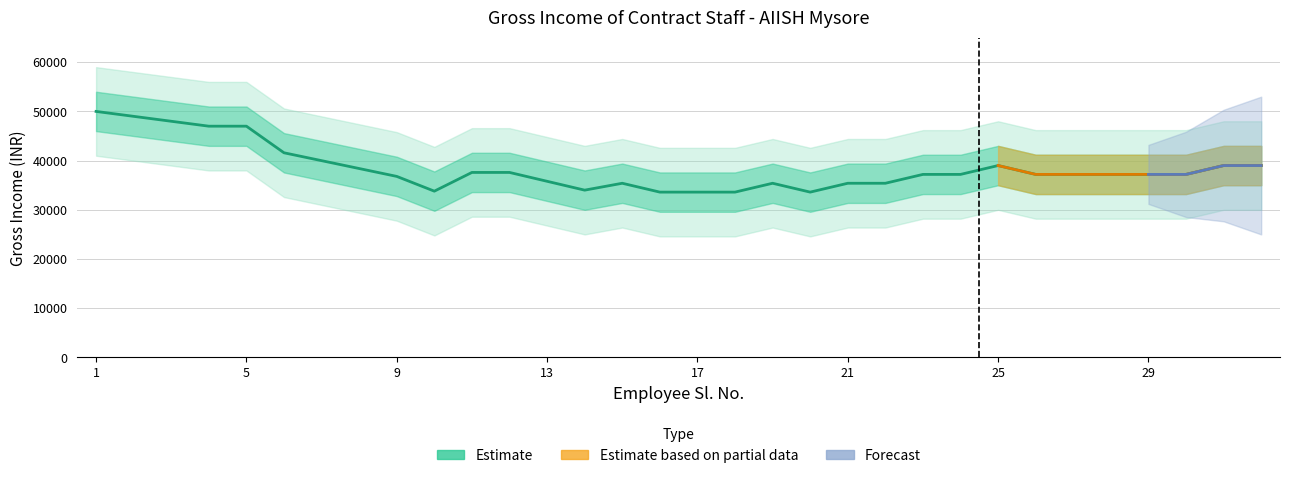

What is the sum of all values?

1229970